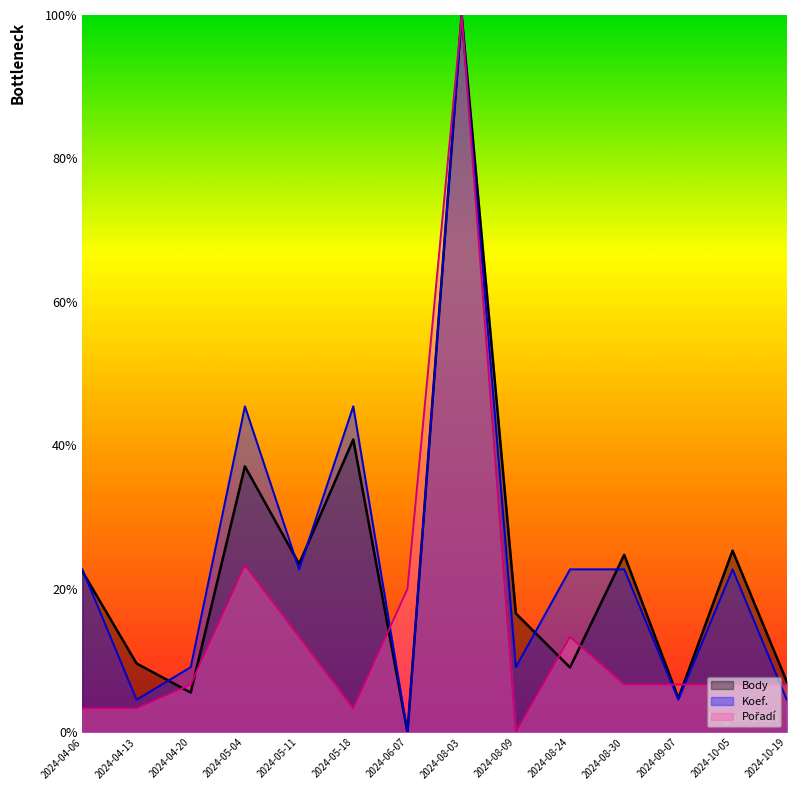

At which category does the chart reach its peak across all series?

2024-08-03